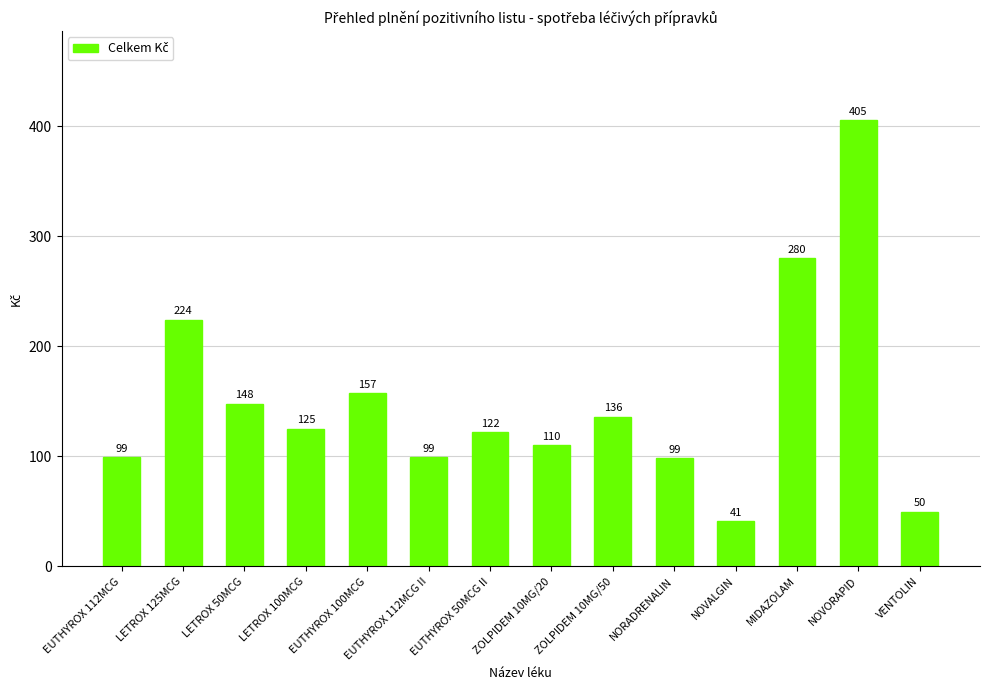

What is the change in value from EUTHYROX 112MCG II to ZOLPIDEM 10MG/20?

+10.8